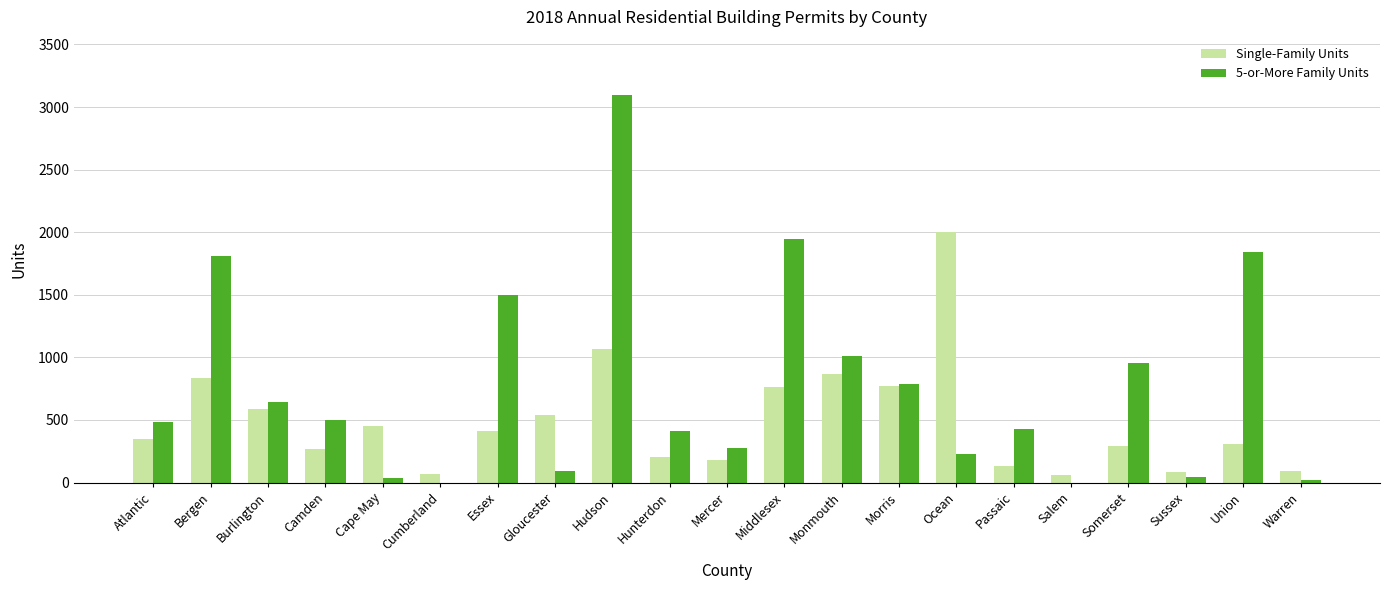

Which series has the largest total across all categories?

5-or-More Family Units